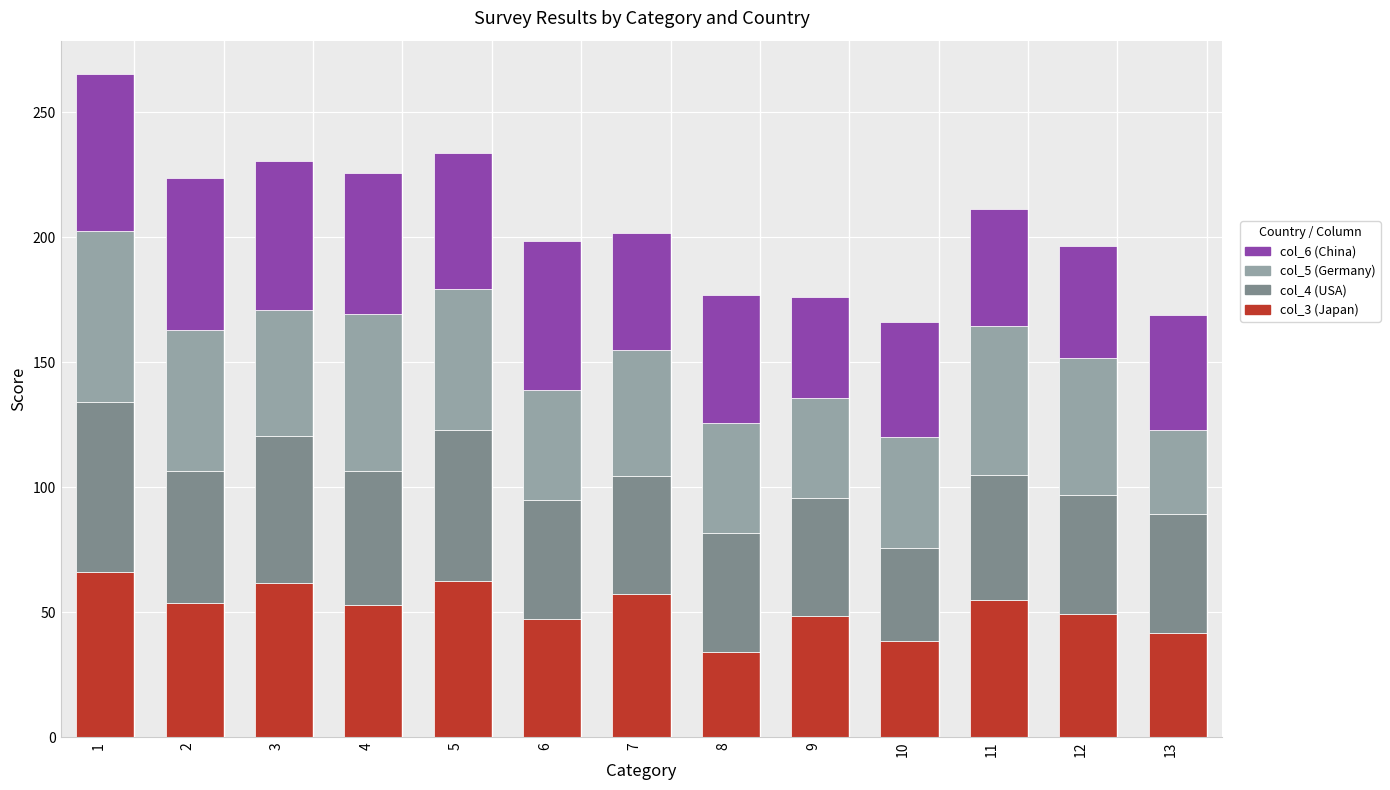

What is the lowest value of the col_3 (Japan) series?

34.0